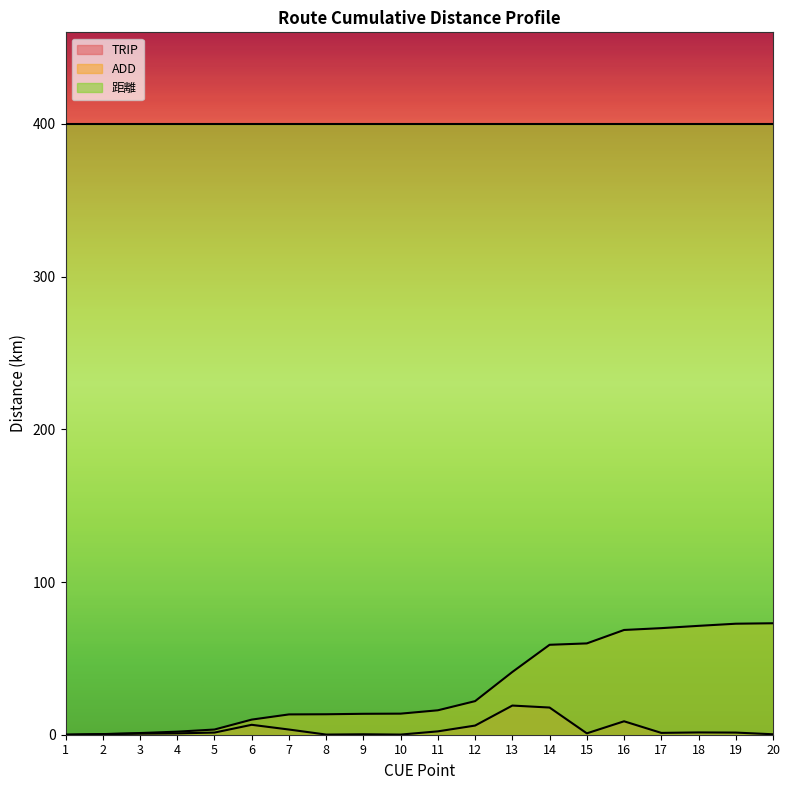

Which category has the highest value in the ADD series?

20